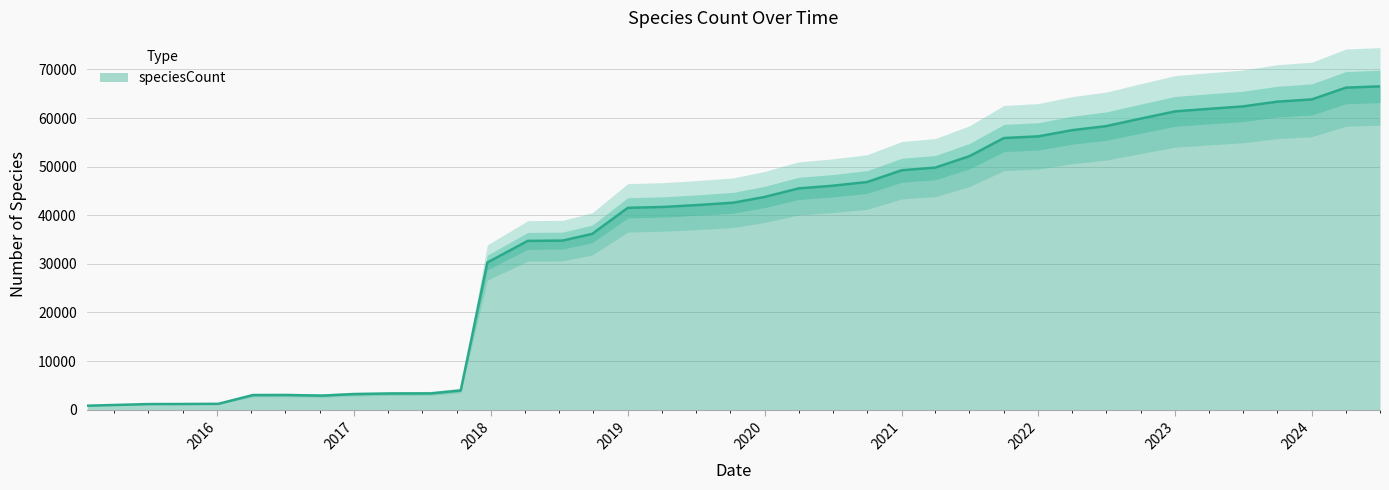

Between 2016-07-04 and 2017-12-22, which is larger?

2017-12-22